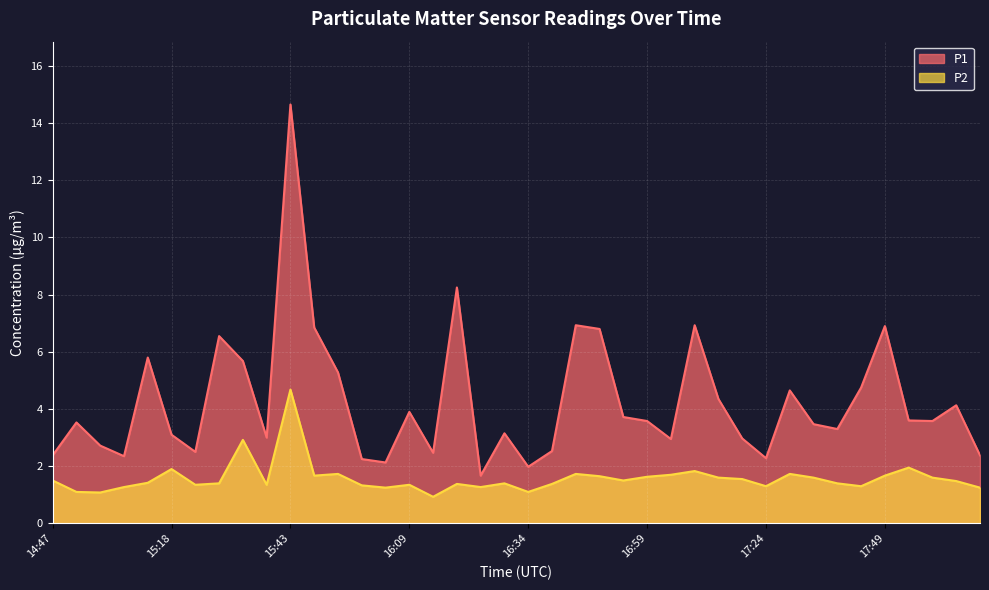

Does the chart display data point markers on the line(s)?

No